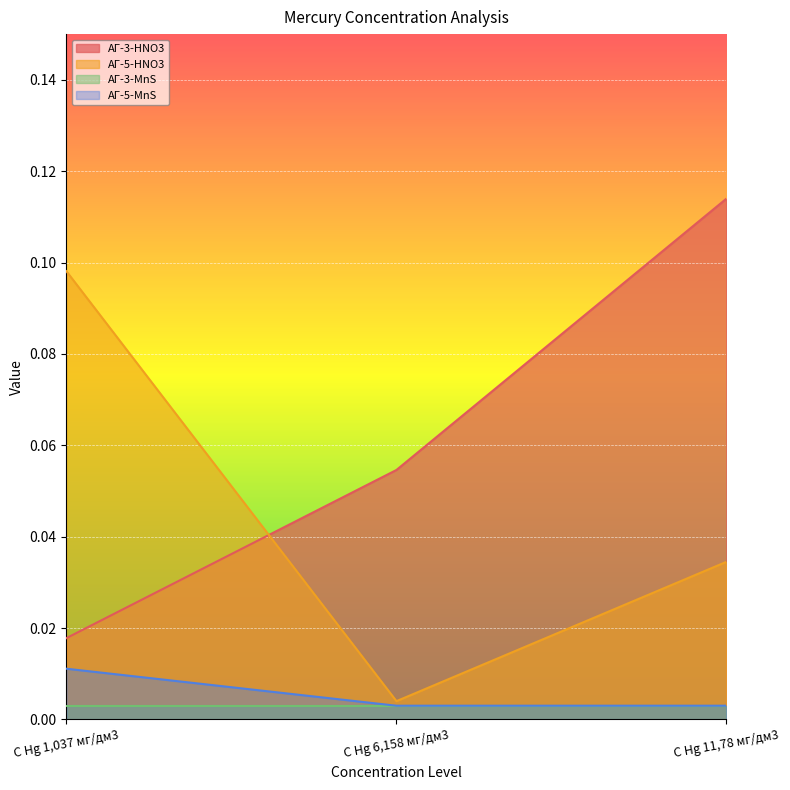

List the labels in order of АГ-5-HNO3 value, smallest first.

C Hg 6,158 мг/дм3, C Hg 11,78 мг/дм3, C Hg 1,037 мг/дм3